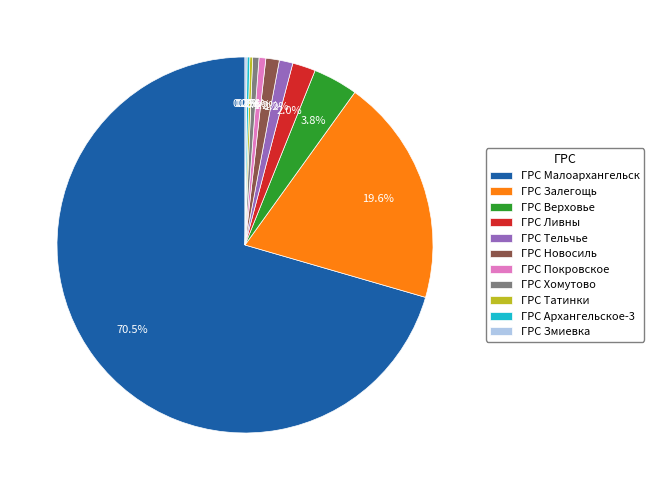

Which has a higher value, ГРС Залегощь or ГРС Новосиль?

ГРС Залегощь